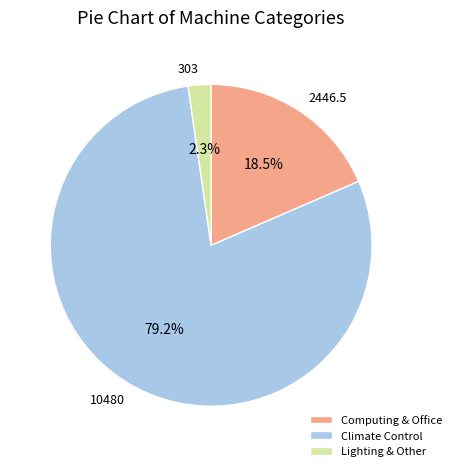

Is the sum of 10480 and 2446.5 greater than half?

Yes